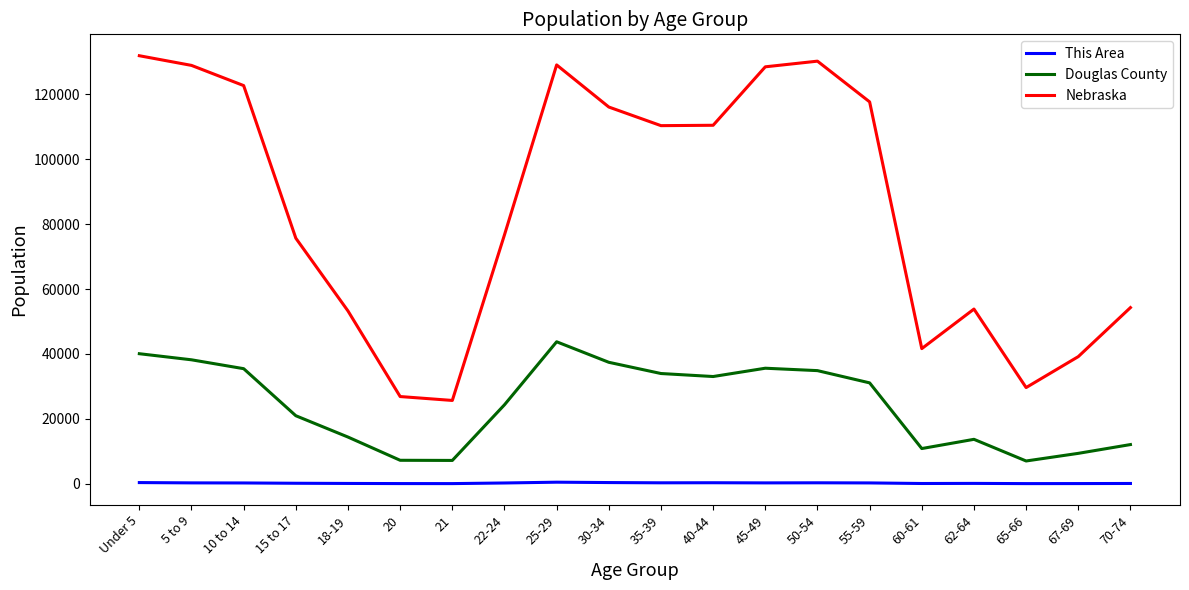

The Douglas County series shows 23185 at 30-34. True or false?

False